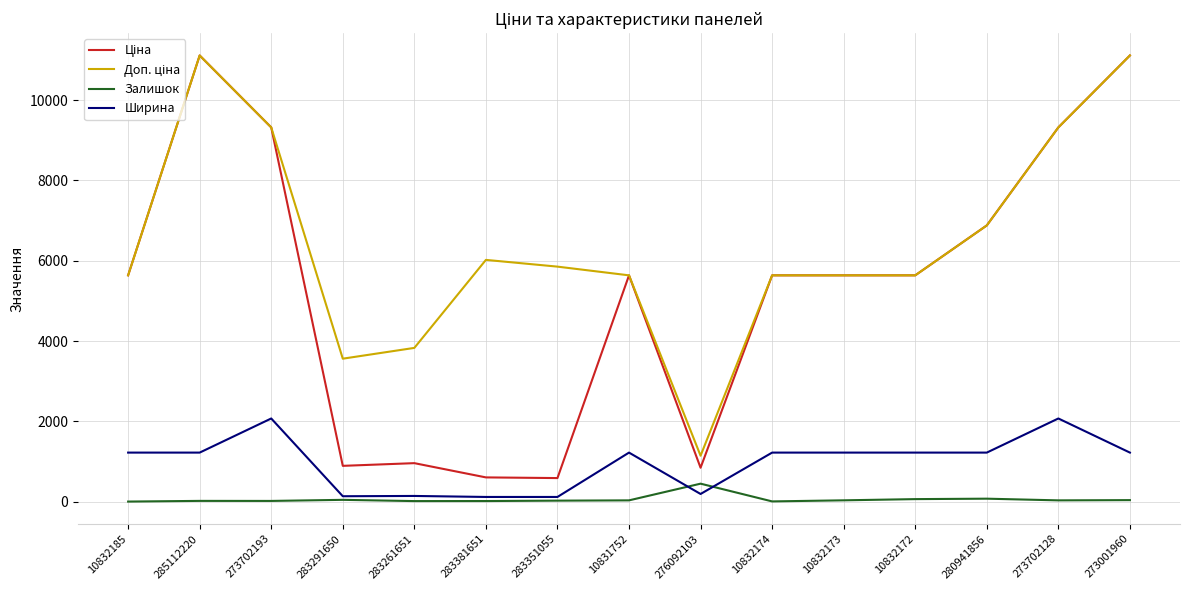

What is the average value of the Ширина series?

972.8